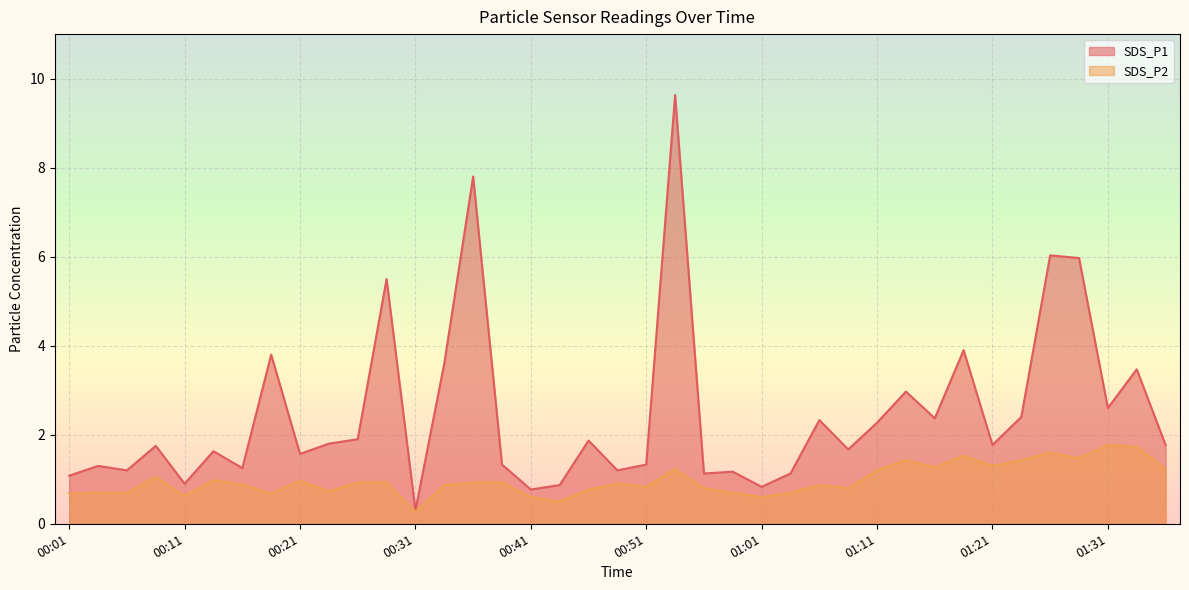

True or false: SDS_P2 and SDS_P1 intersect in this chart.

False